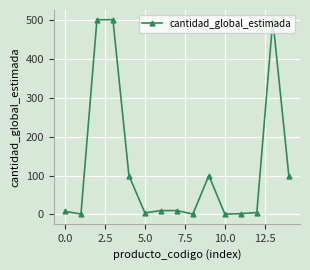

What is the difference between the second highest and second lowest values?

499